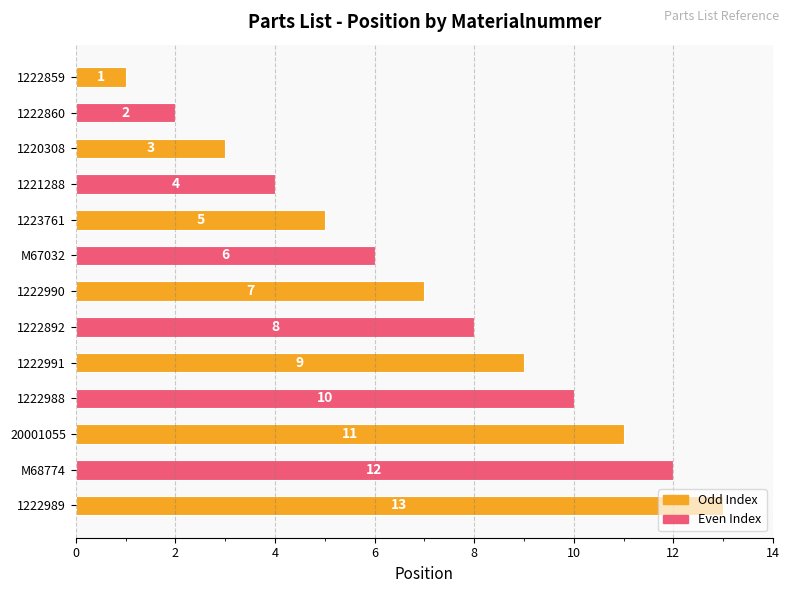

List the labels in order of value, smallest first.

1222859, 1222860, 1220308, 1221288, 1223761, M67032, 1222990, 1222892, 1222991, 1222988, 20001055, M68774, 1222989